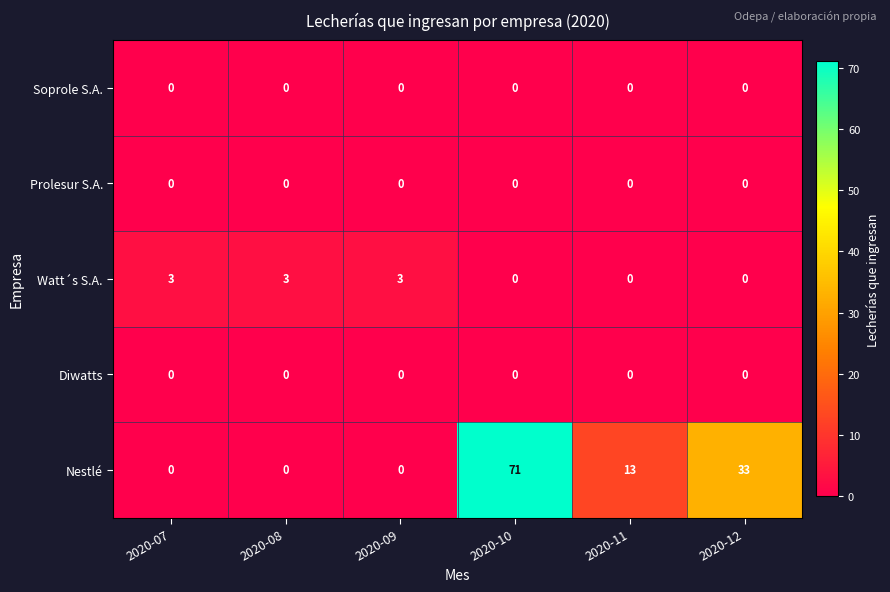

What is the total value across all series at 2020-11?

13